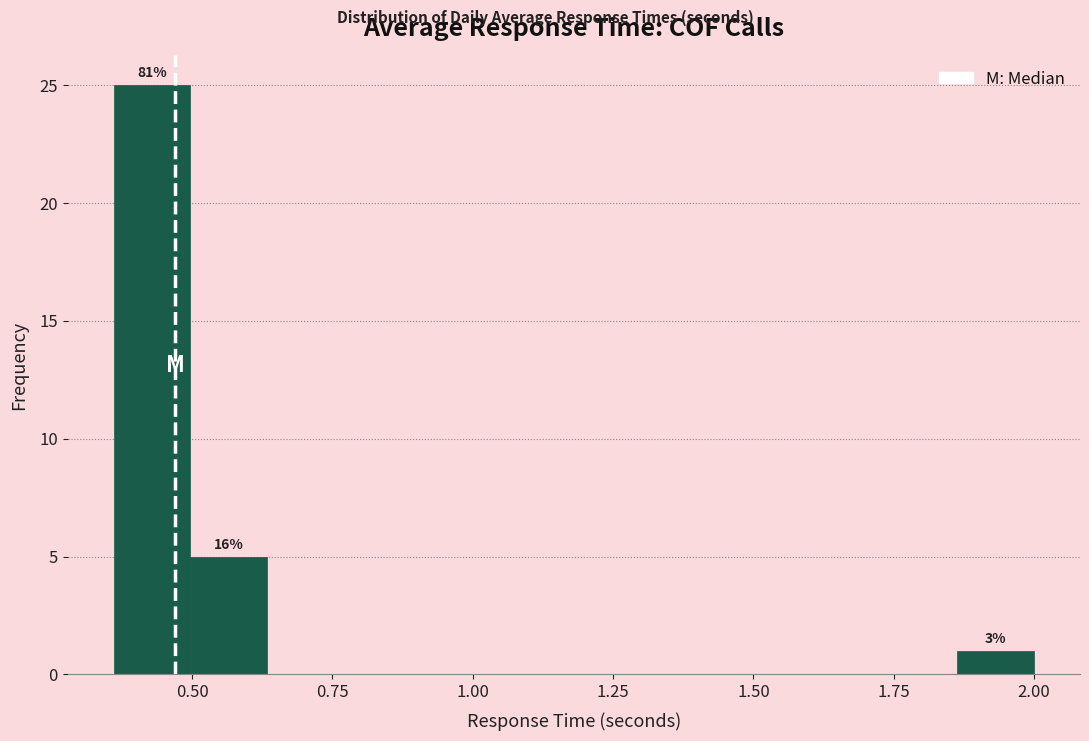

Around what value on the x-axis is the tallest bar? Give the approximate position of its centre, as read against the axis.

0.45